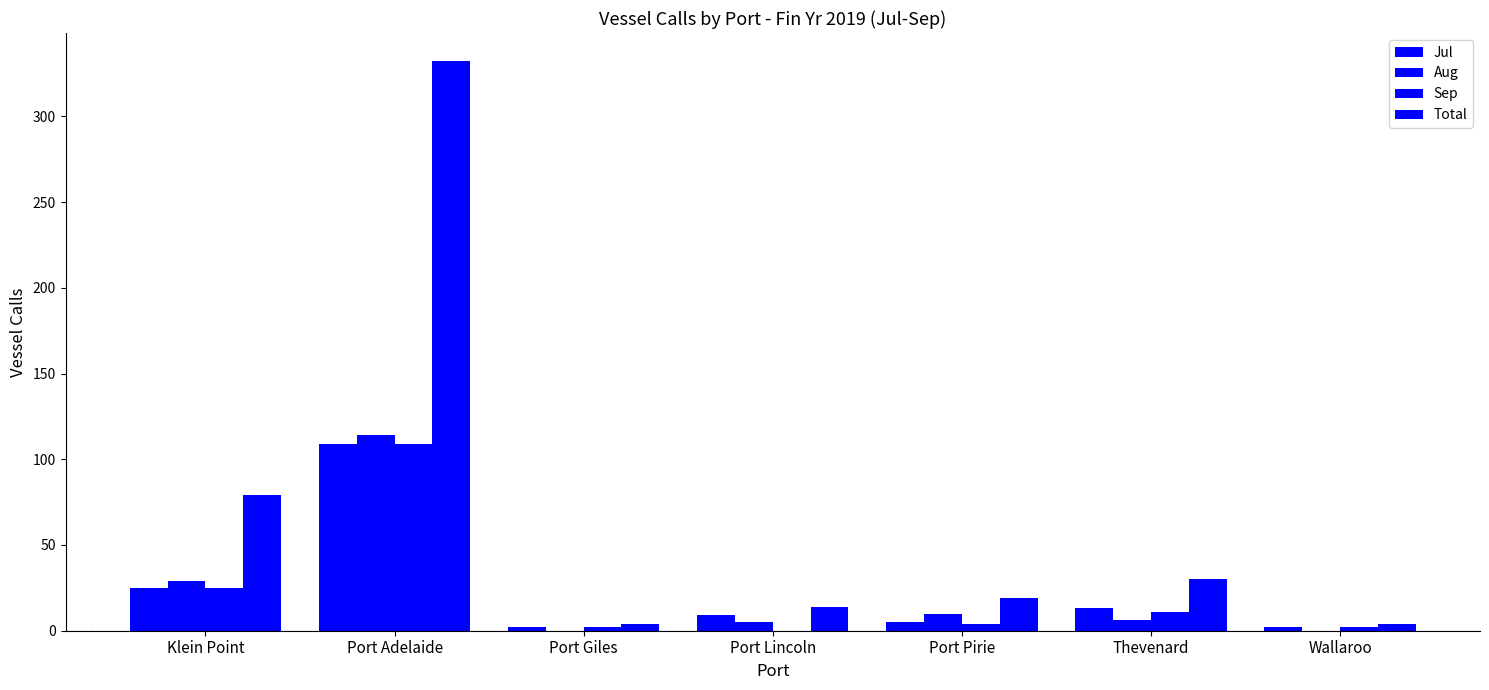

Is the value of Aug at Port Adelaide greater than the value of Total at Port Pirie?

Yes